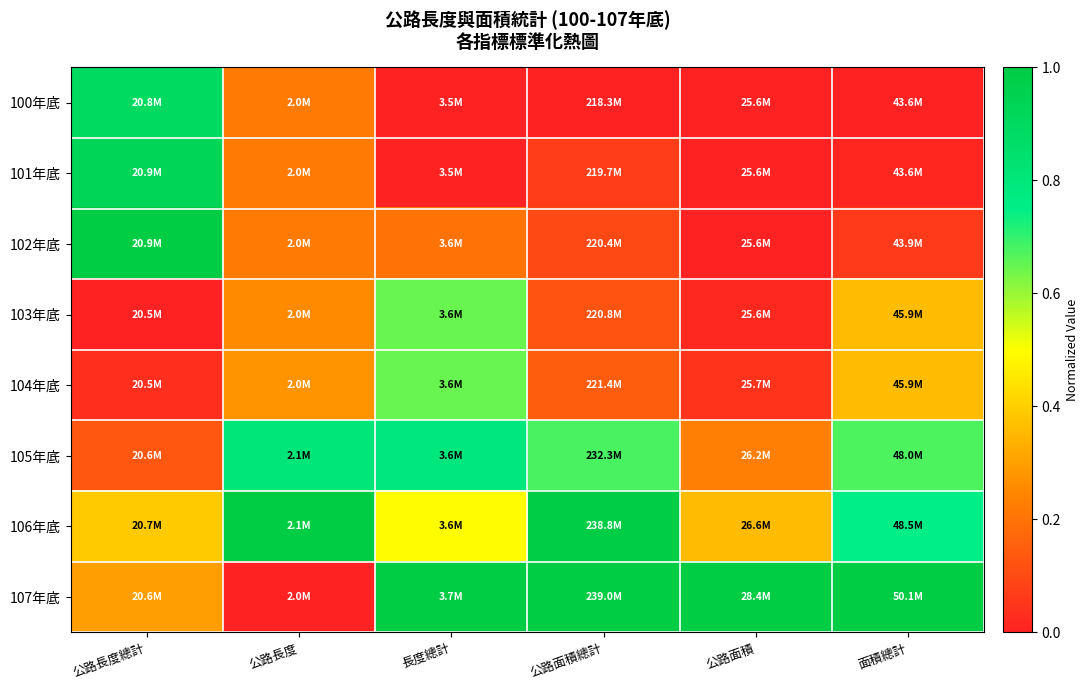

Reading left to right, list all the values displayed in this chart.

100年底: 公路長度總計=0.9	公路長度=0.2	長度總計=0.0	公路面積總計=0.0	公路面積=0.0	面積總計=0.0
101年底: 公路長度總計=0.9	公路長度=0.2	長度總計=0.0	公路面積總計=0.1	公路面積=0.0	面積總計=0.0
102年底: 公路長度總計=1.0	公路長度=0.2	長度總計=0.2	公路面積總計=0.1	公路面積=0.0	面積總計=0.1
103年底: 公路長度總計=0.0	公路長度=0.3	長度總計=0.6	公路面積總計=0.1	公路面積=0.0	面積總計=0.4
104年底: 公路長度總計=0.0	公路長度=0.3	長度總計=0.6	公路面積總計=0.1	公路面積=0.0	面積總計=0.4
105年底: 公路長度總計=0.1	公路長度=0.8	長度總計=0.8	公路面積總計=0.7	公路面積=0.2	面積總計=0.7
106年底: 公路長度總計=0.4	公路長度=1.0	長度總計=0.5	公路面積總計=1.0	公路面積=0.4	面積總計=0.7
107年底: 公路長度總計=0.3	公路長度=0.0	長度總計=1.0	公路面積總計=1.0	公路面積=1.0	面積總計=1.0